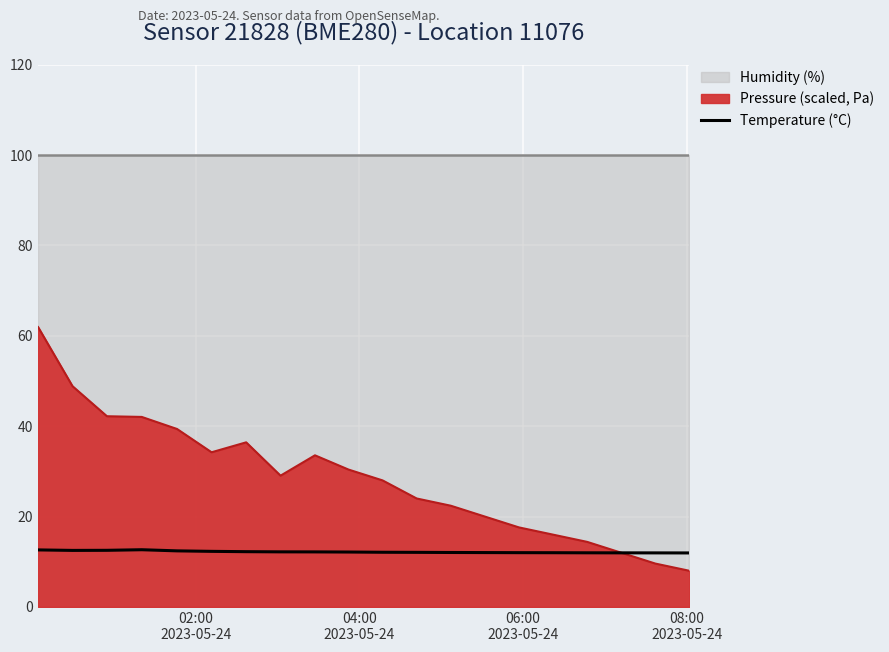

What is the maximum value for Temperature (°C)?

12.7